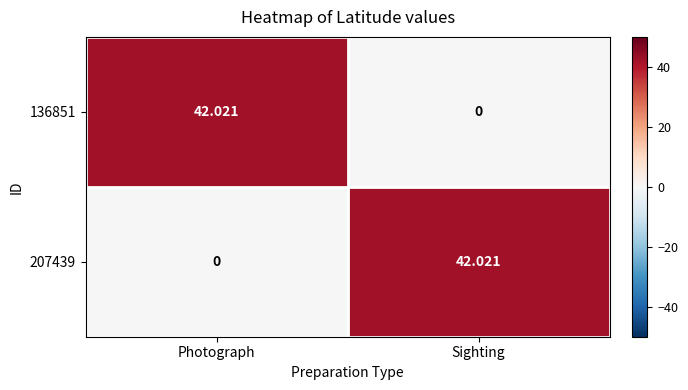

Count the number of categories in the chart.

2